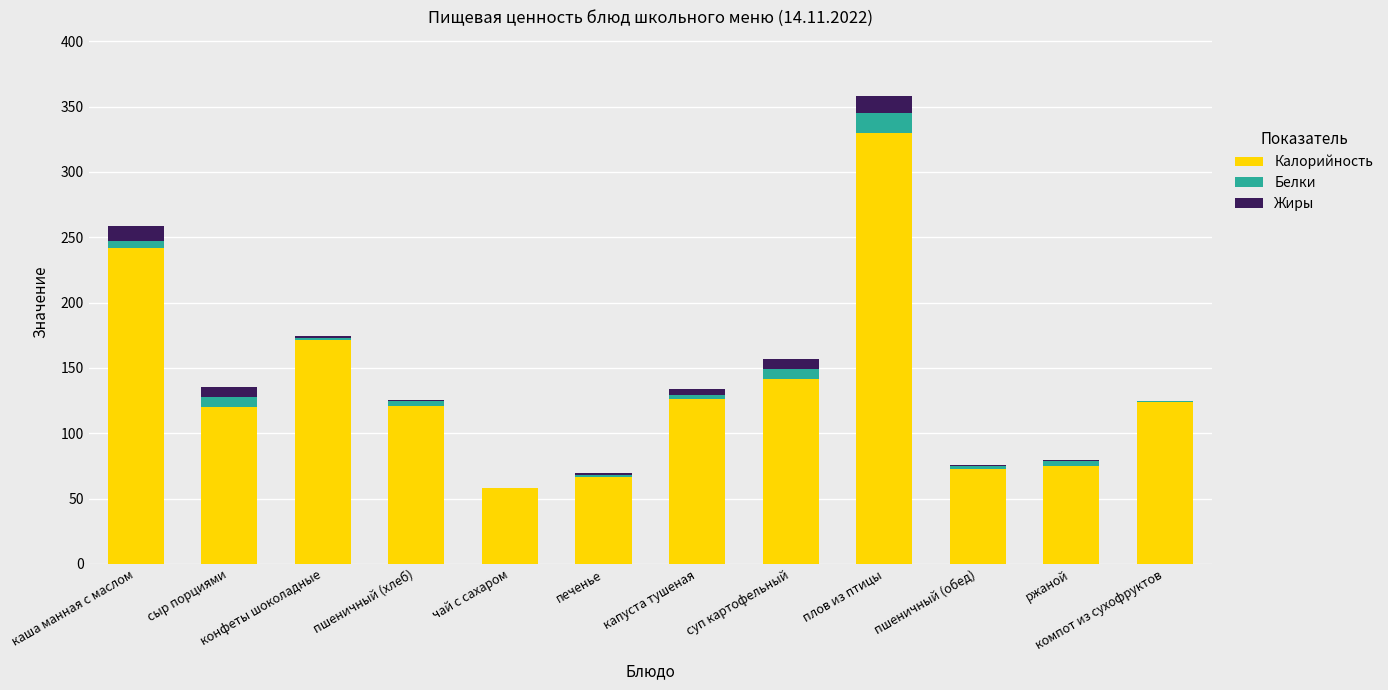

What is the sum of all Калорийность values?

1648.0